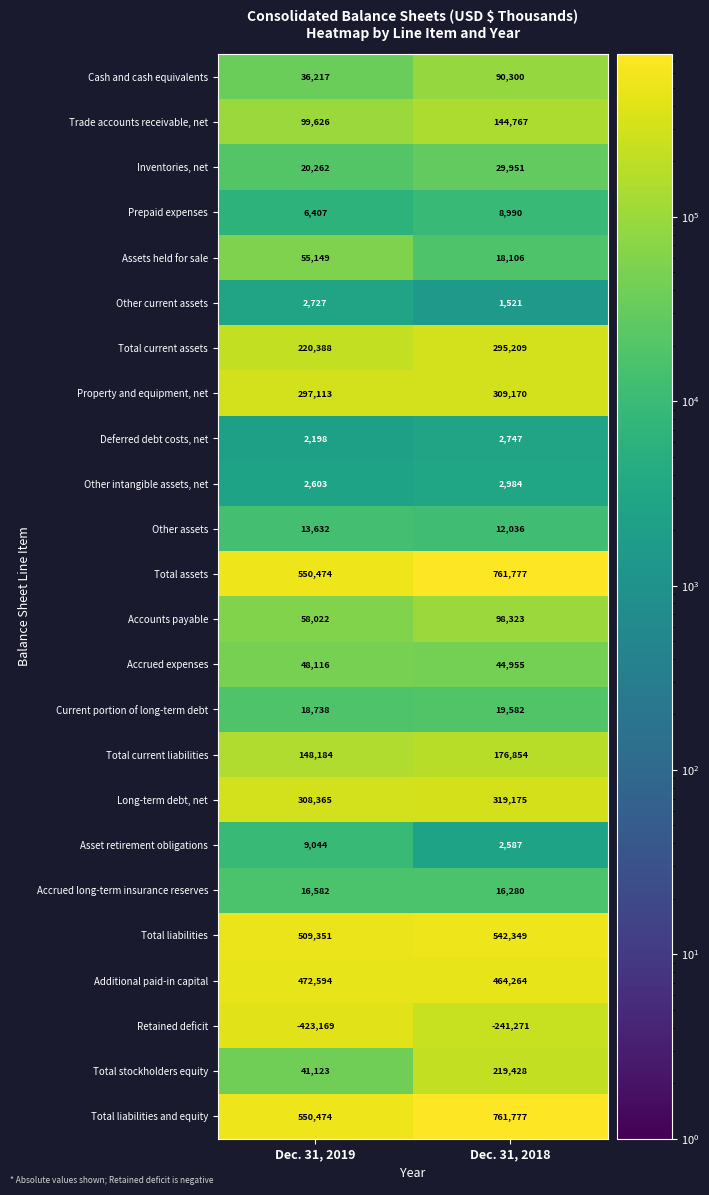

What is the spread (max minus min) of values at Dec. 31, 2019?

973643